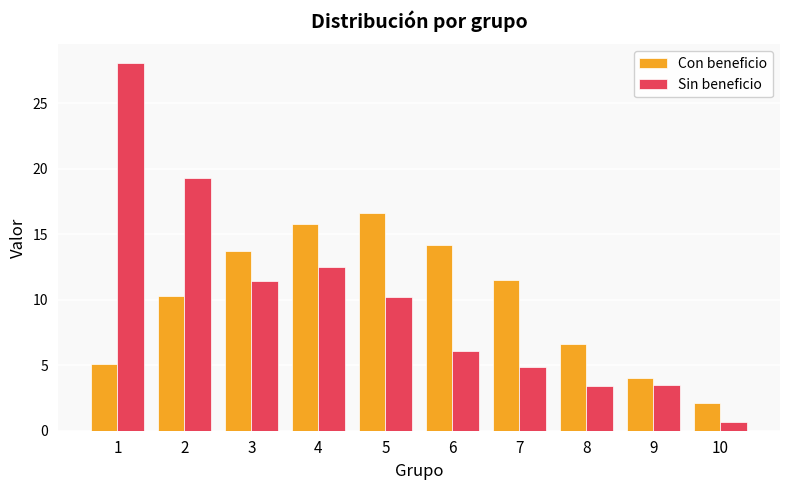

True or false: Con beneficio has a value of 5.1 at 1.

True